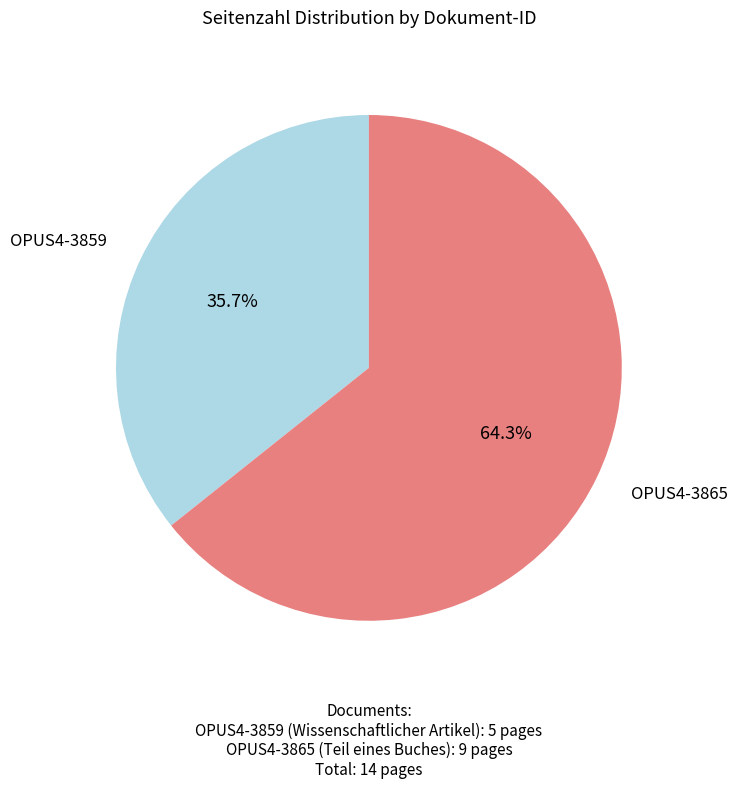

Rank the categories by value from lowest to highest.

OPUS4-3859, OPUS4-3865